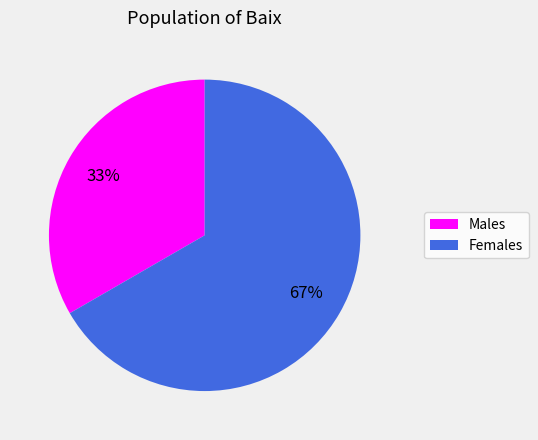

To the nearest percent, what is the average slice percentage?

50%